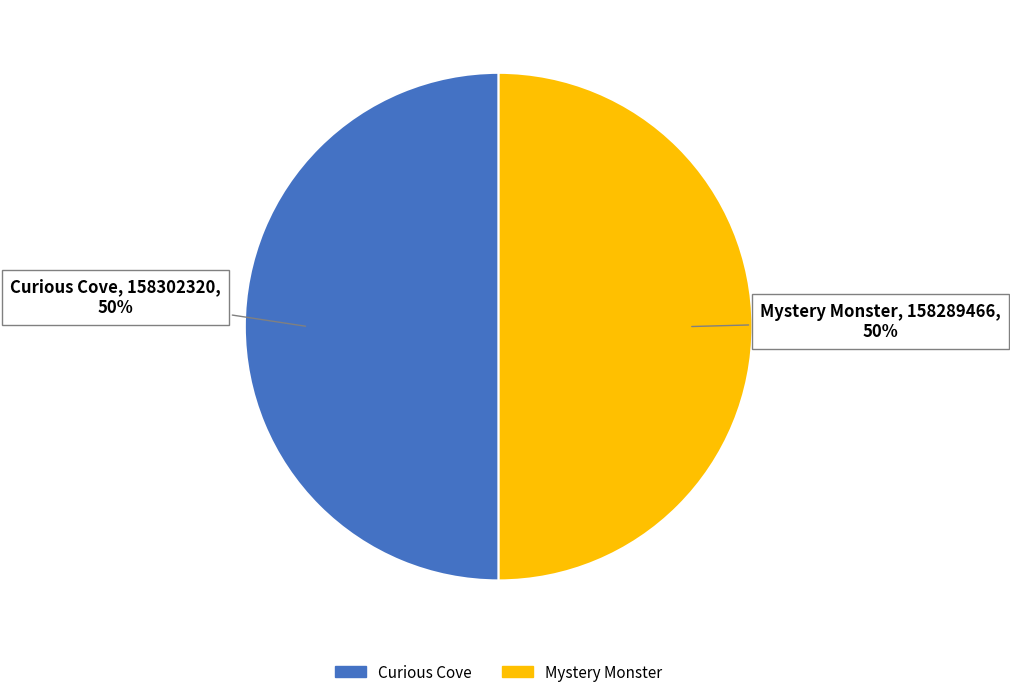

How many slices are in this pie chart?

2